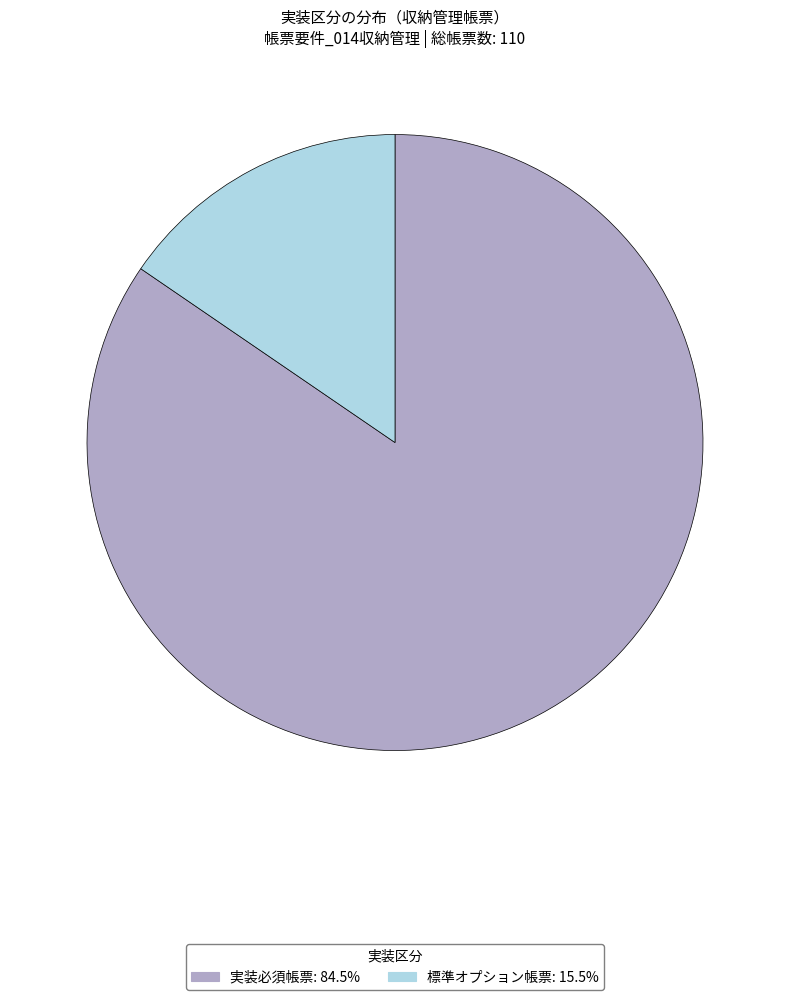

Count the number of slices in the pie.

2